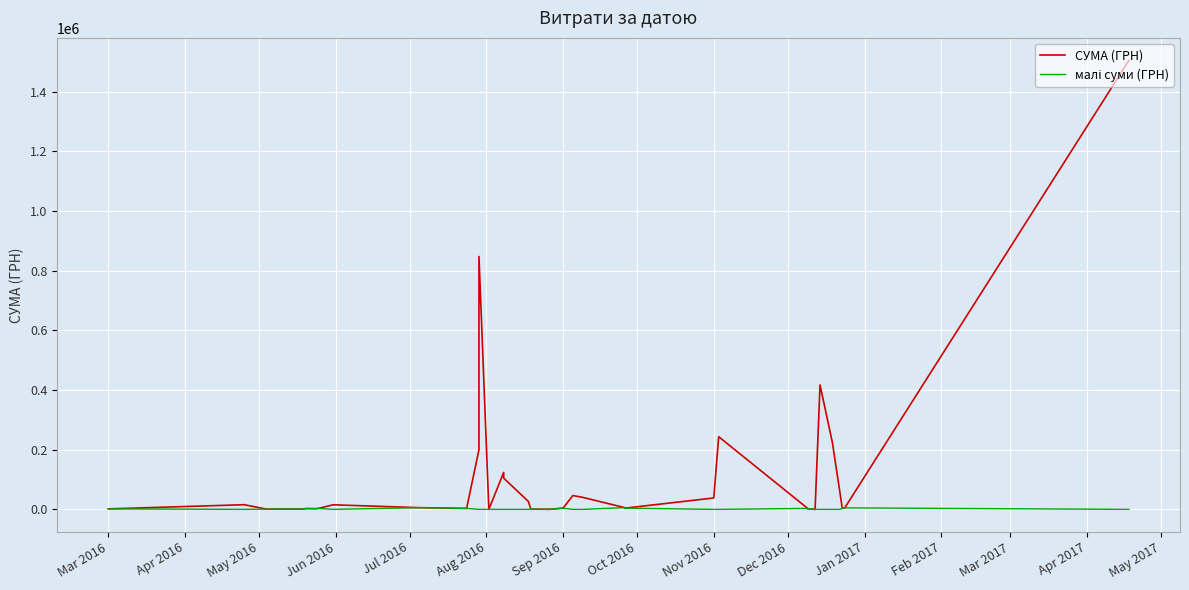

Rank the series by their maximum value, from lowest to highest.

малі суми (ГРН), СУМА (ГРН)